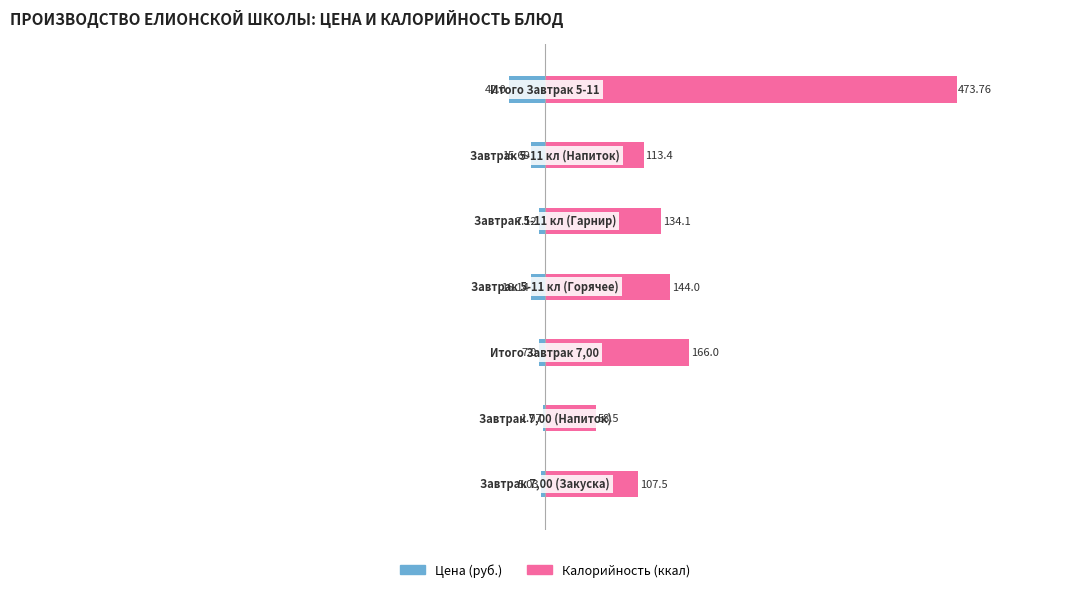

Reading left to right, list all the values displayed in this chart.

Цена (руб.): −800=-5.0	−600=-2.0	−400=-7.0	−200=-16.1	0=-7.1	200=-15.7	400=-42.0
Калорийность (ккал): −800=107.5	−600=58.5	−400=166.0	−200=144.0	0=134.1	200=113.4	400=473.8